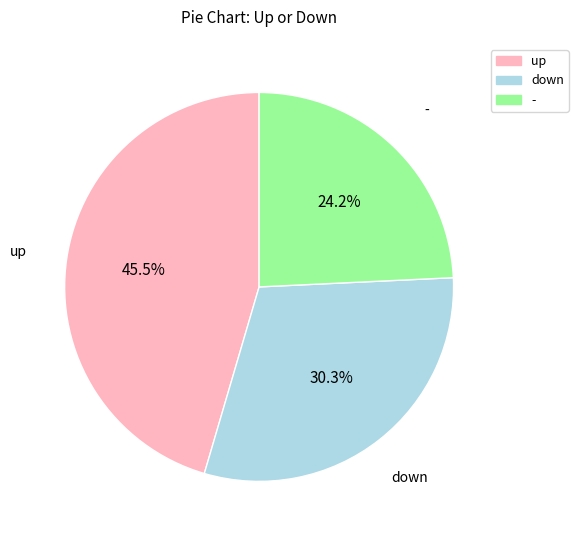

Count the number of slices in the pie.

3